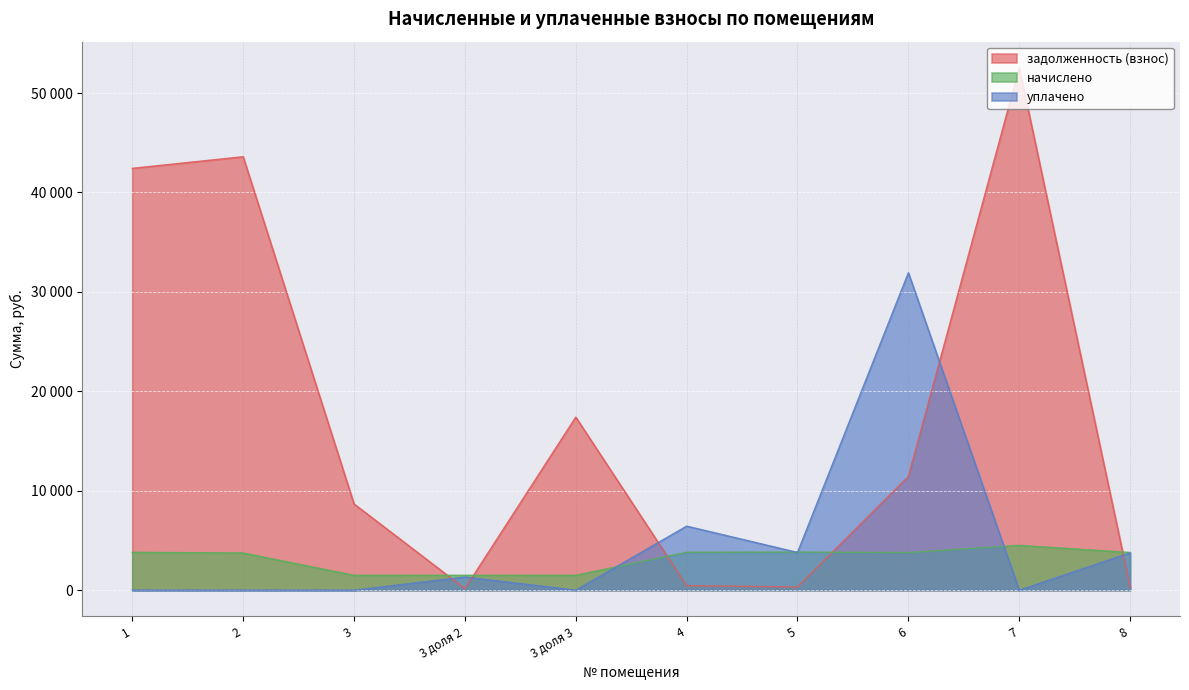

What value does the задолженность (взнос) series have at 3 доля 2?

153.7